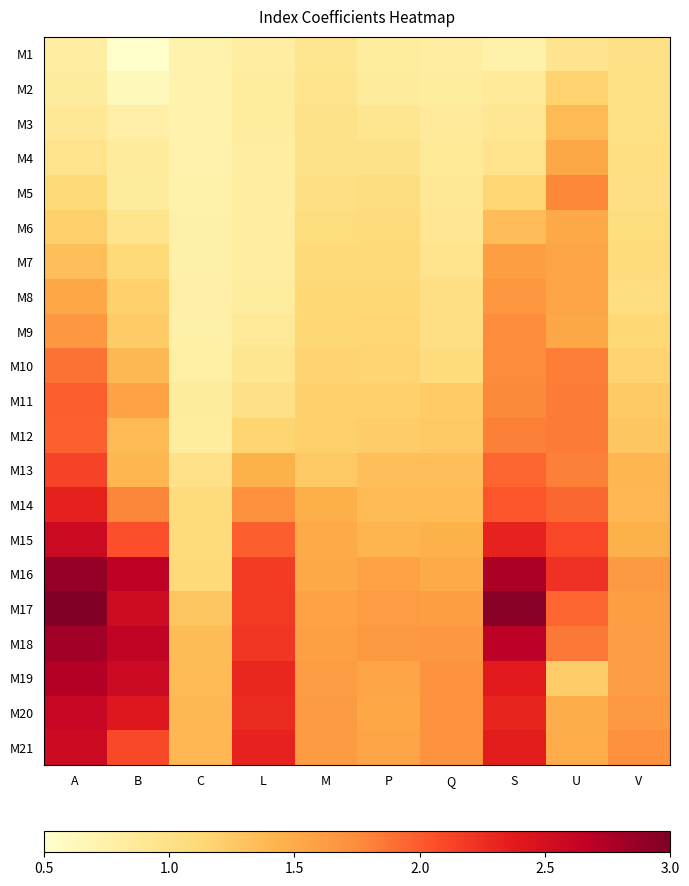

At how many categories does at least one series exceed 2?

5